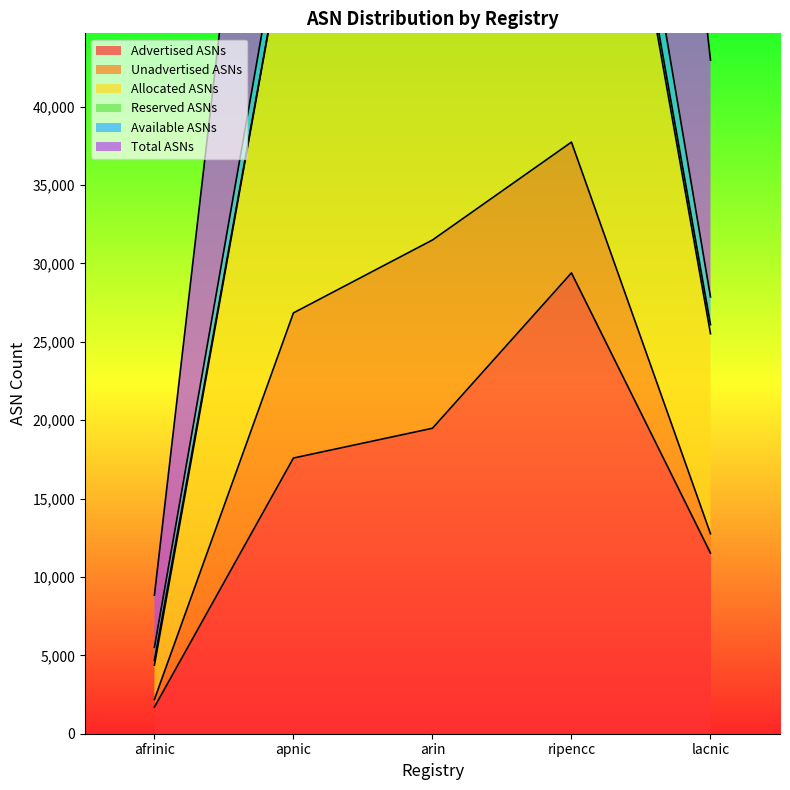

Where is Allocated ASNs nearest to the value 19958?

apnic